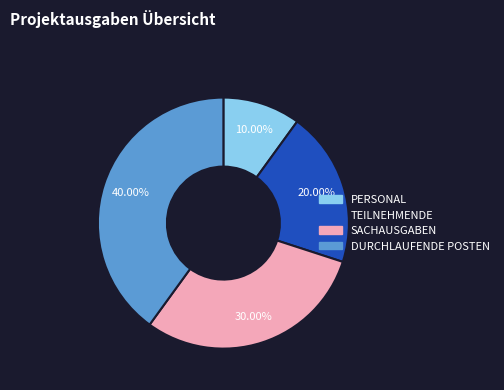

What percentage is the SACHAUSGABEN slice, to the nearest percent?

30%